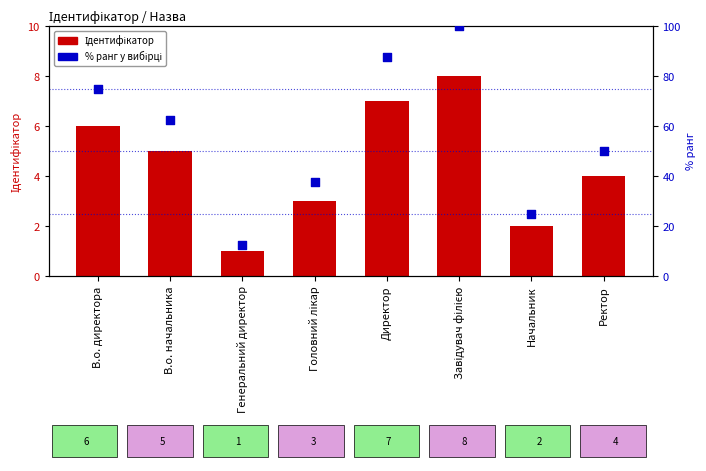

At which category is the sum across all series the highest?

Завідувач філією